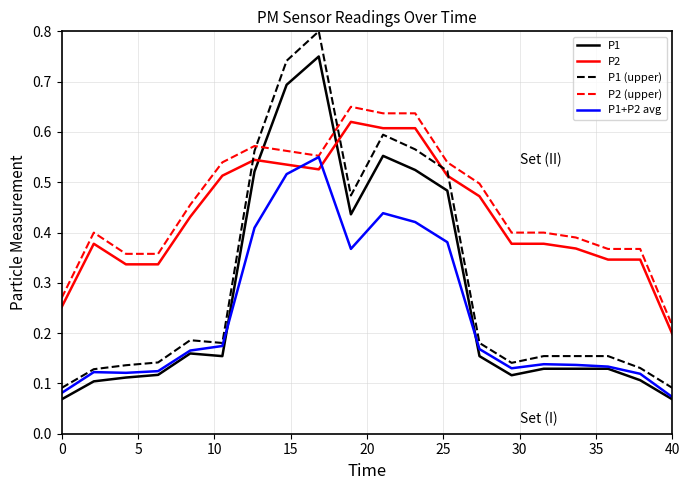

Which series has the widest spread of values?

P1 (upper)